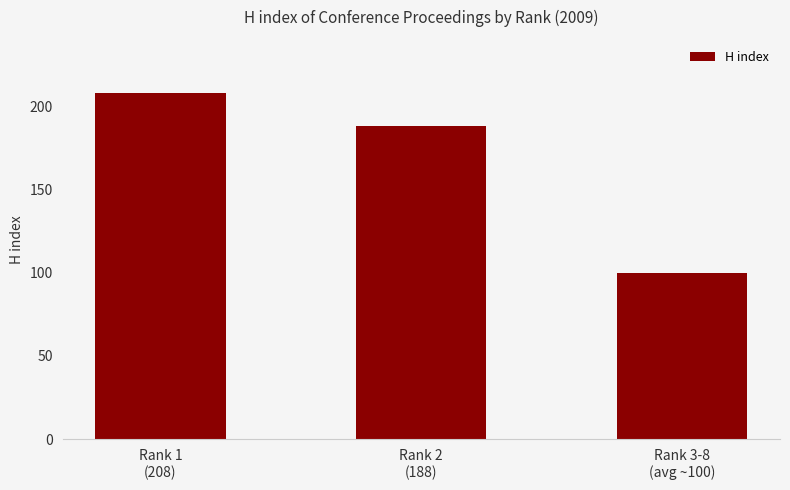

Are the bars grouped side by side (vs. stacked)?

No